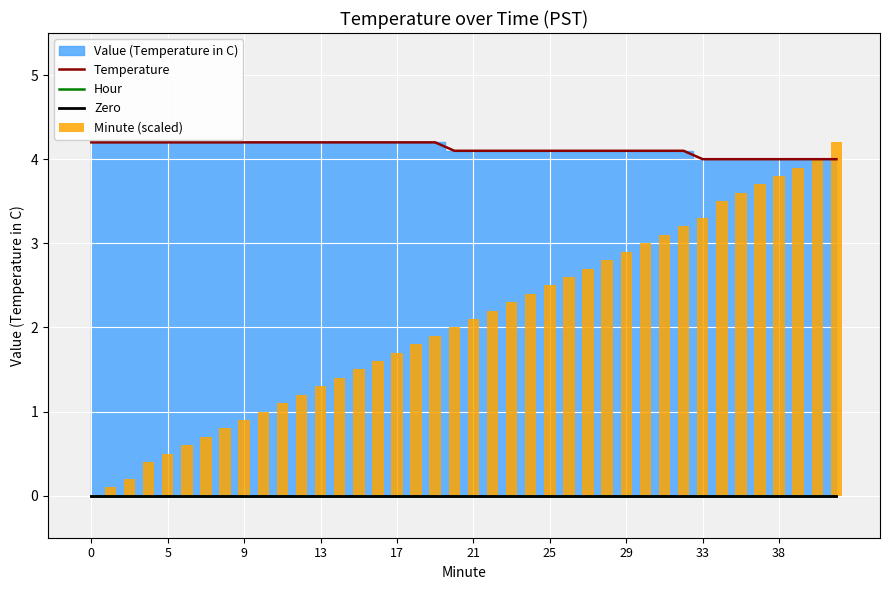

At 35, list the series in order from smallest to largest.

Hour, Zero, Minute (scaled), Temperature